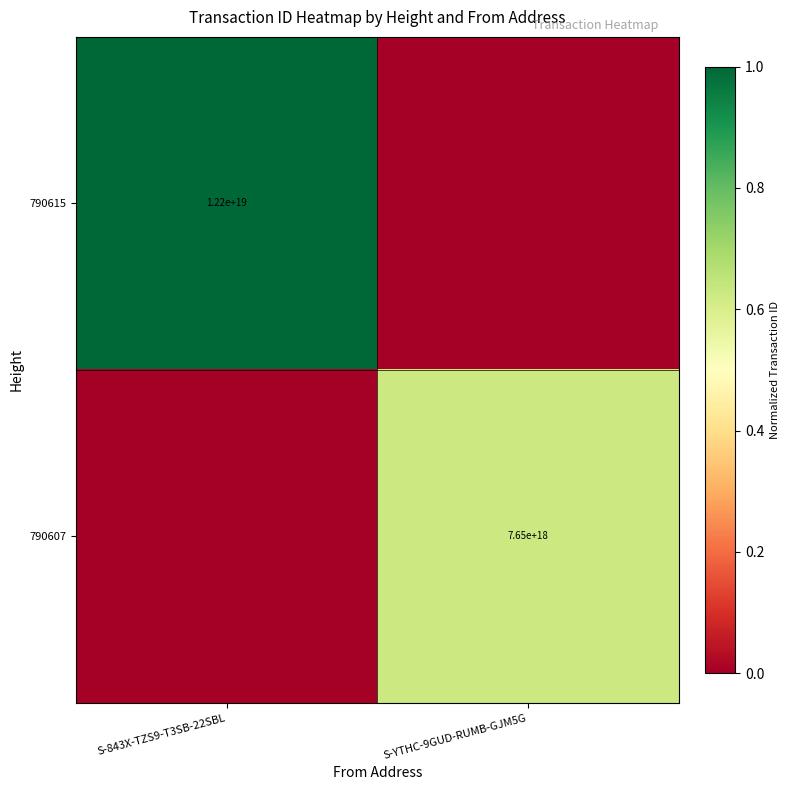

What is the maximum value shown in the chart?

1.0